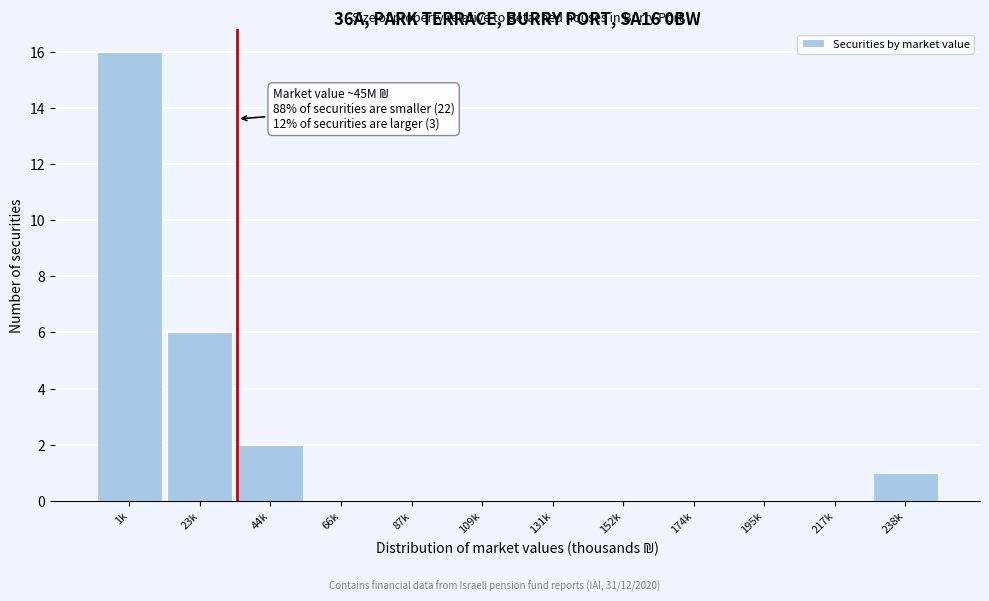

Reading left to right, extract all data points from this chart.

1k=16	23k=6	44k=2	66k=0	87k=0	109k=0	131k=0	152k=0	174k=0	195k=0	217k=0	238k=1